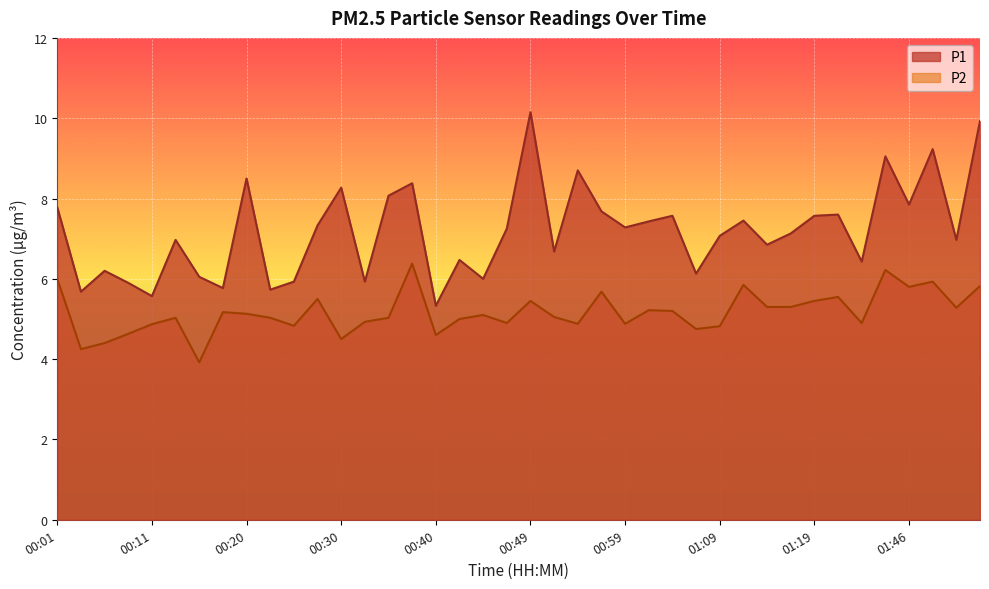

Reading right to left, transcribe all the data shown in this chart.

P1: 9.9	7.0	9.2	7.8	9.1	6.4	7.6	7.6	7.1	6.8	7.5	7.1	6.1	7.6	7.4	7.3	7.7	8.7	6.7	10.2	7.2	6.0	6.5	5.3	8.4	8.1	5.9	8.3	7.3	5.9	5.7	8.5	5.8	6.0	7.0	5.6	5.9	6.2	5.7	7.8
P2: 5.8	5.3	5.9	5.8	6.2	4.9	5.5	5.5	5.3	5.3	5.8	4.8	4.8	5.2	5.2	4.9	5.7	4.9	5.0	5.5	4.9	5.1	5.0	4.6	6.4	5.0	4.9	4.5	5.5	4.8	5.0	5.1	5.2	3.9	5.0	4.9	4.6	4.4	4.2	6.0